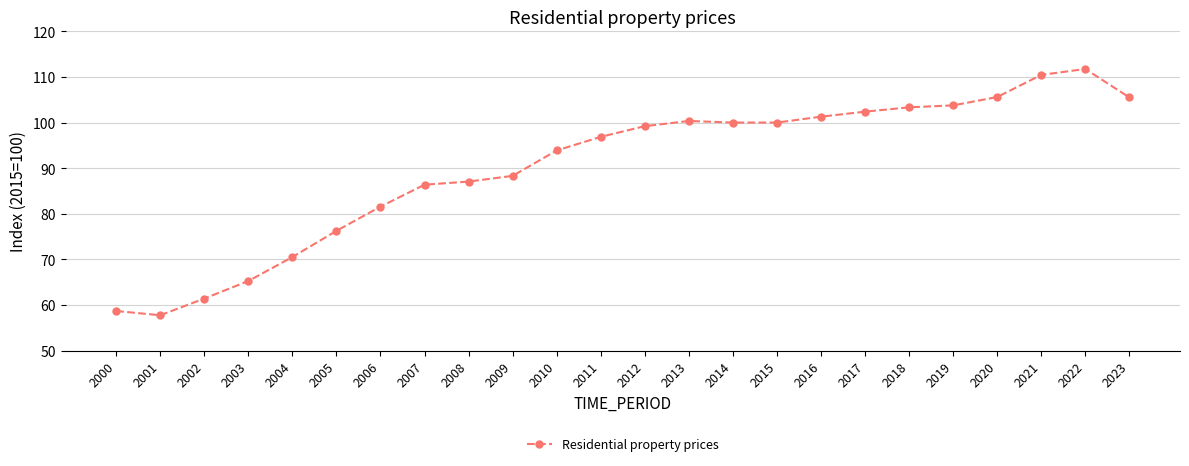

What is the difference between the maximum and second lowest values?

53.1